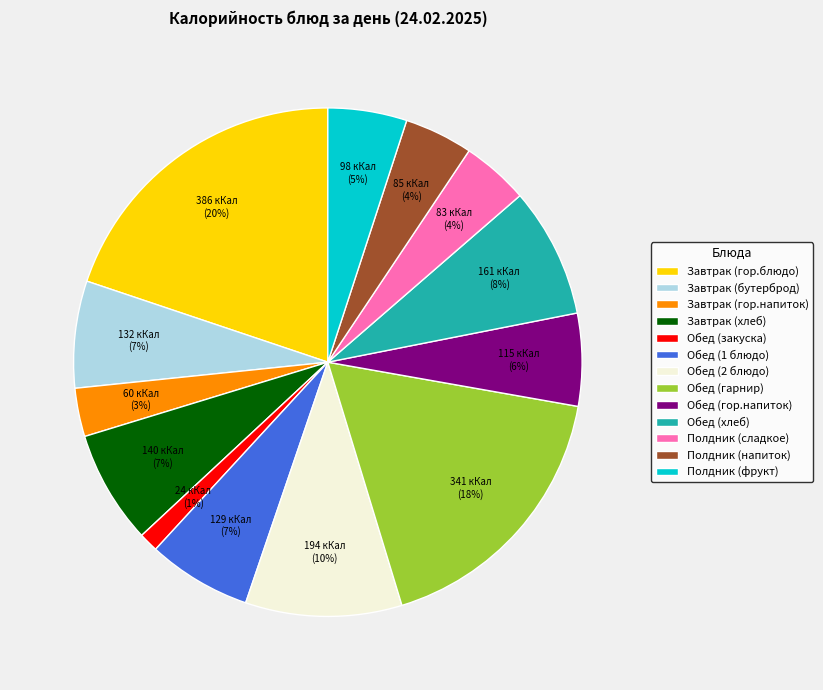

Is there any slice that represents more than half of the pie?

No